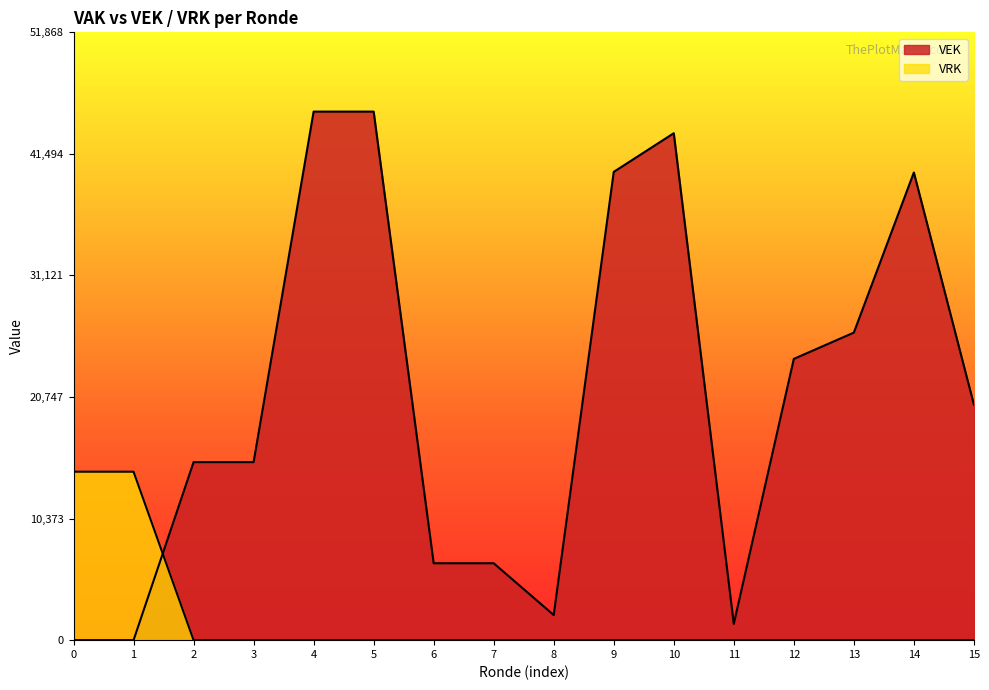

How many lines are shown in the chart?

2